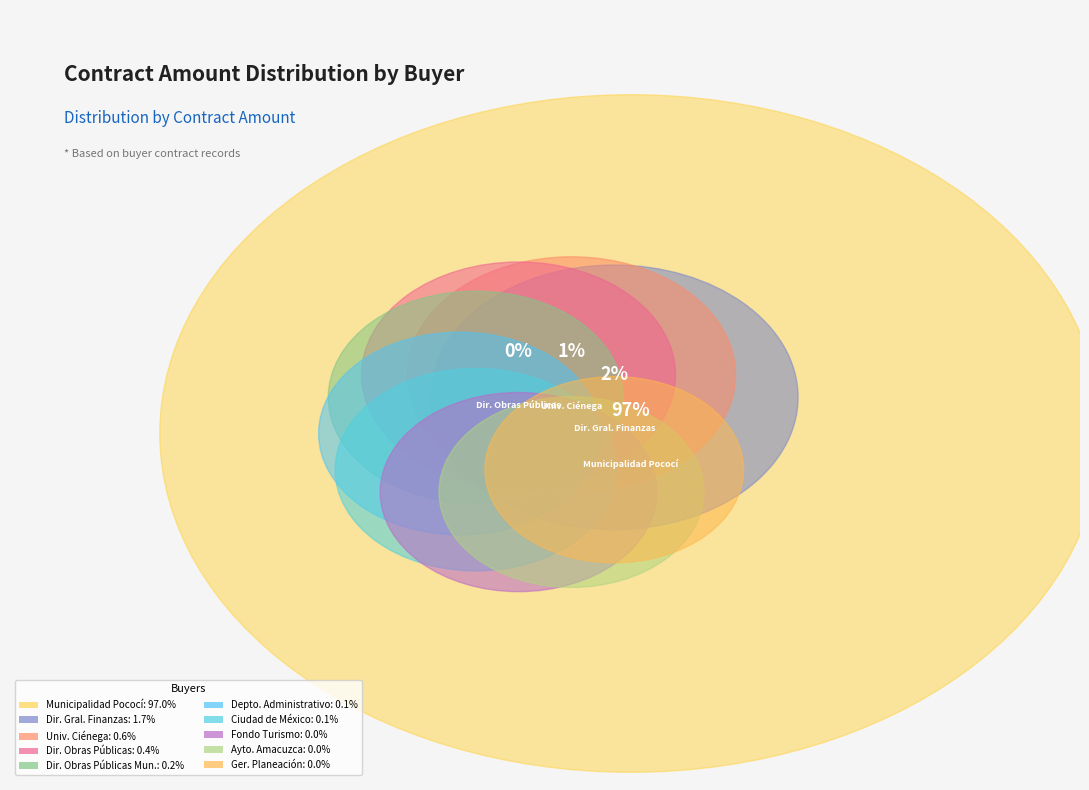

Count the number of slices in the pie.

10